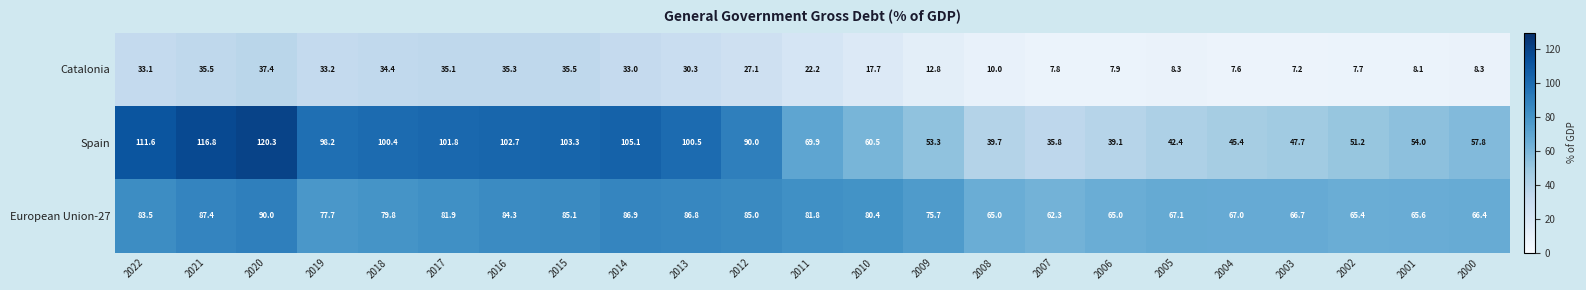

What is the difference between the highest and lowest values at 2017?

66.7